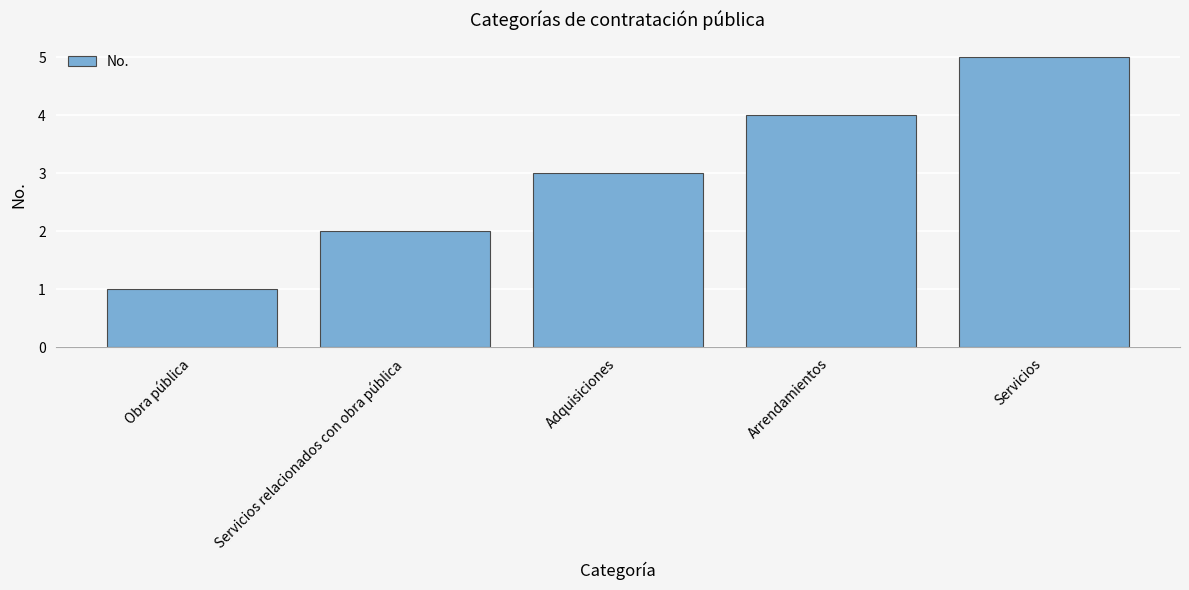

What value does the data have at Adquisiciones?

3